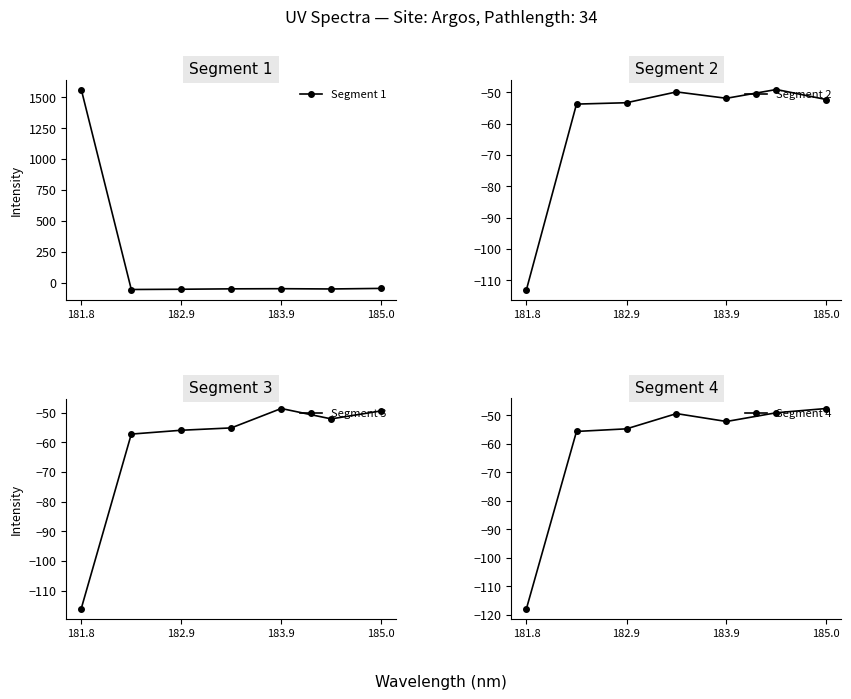

What is the sum of all Segment 1 values?

1249.4